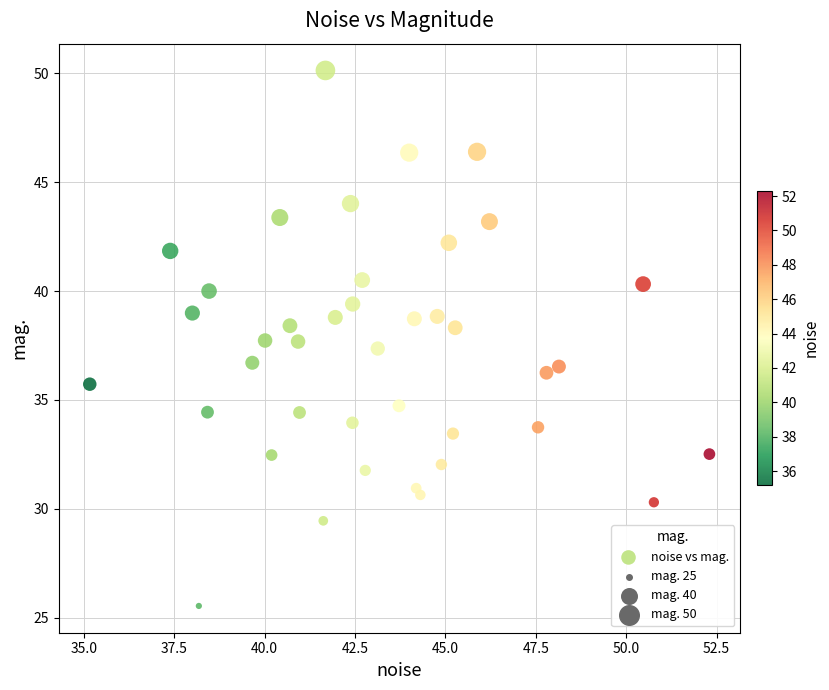

What is the range of Y values (max minus min)?

24.6